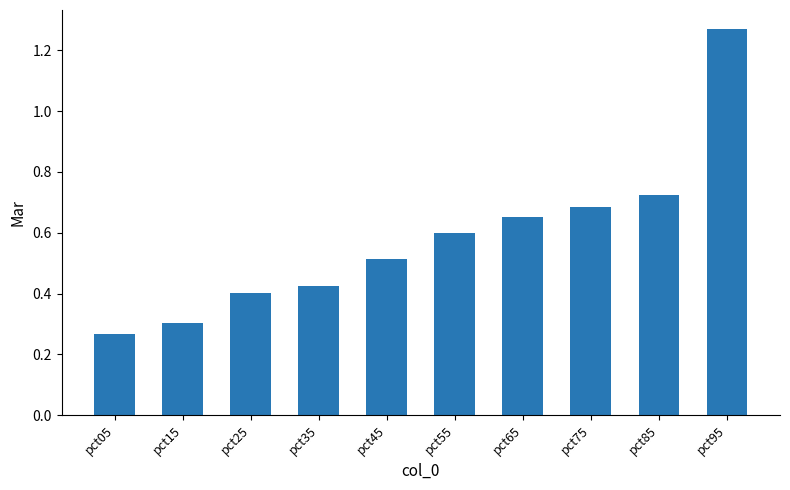

List the labels in order of value, smallest first.

pct05, pct15, pct25, pct35, pct45, pct55, pct65, pct75, pct85, pct95